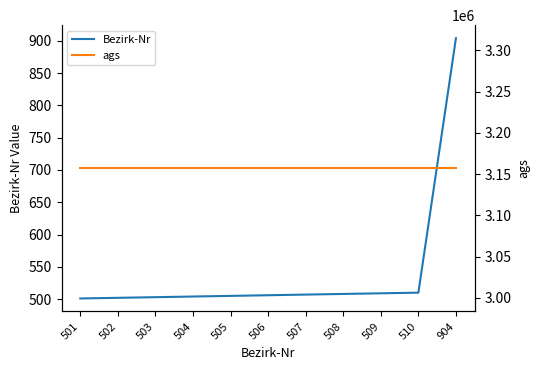

What is the spread (max minus min) of values at 904?

3156101